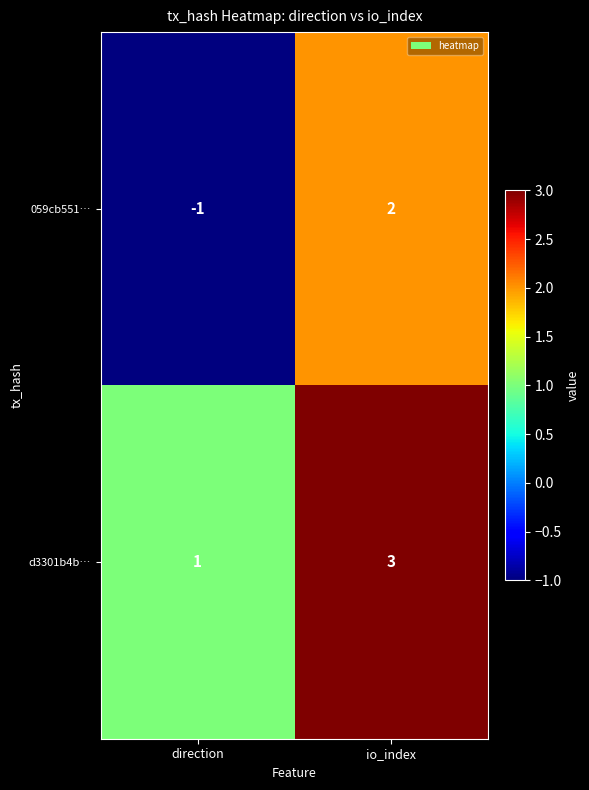

What is the greatest value displayed?

3